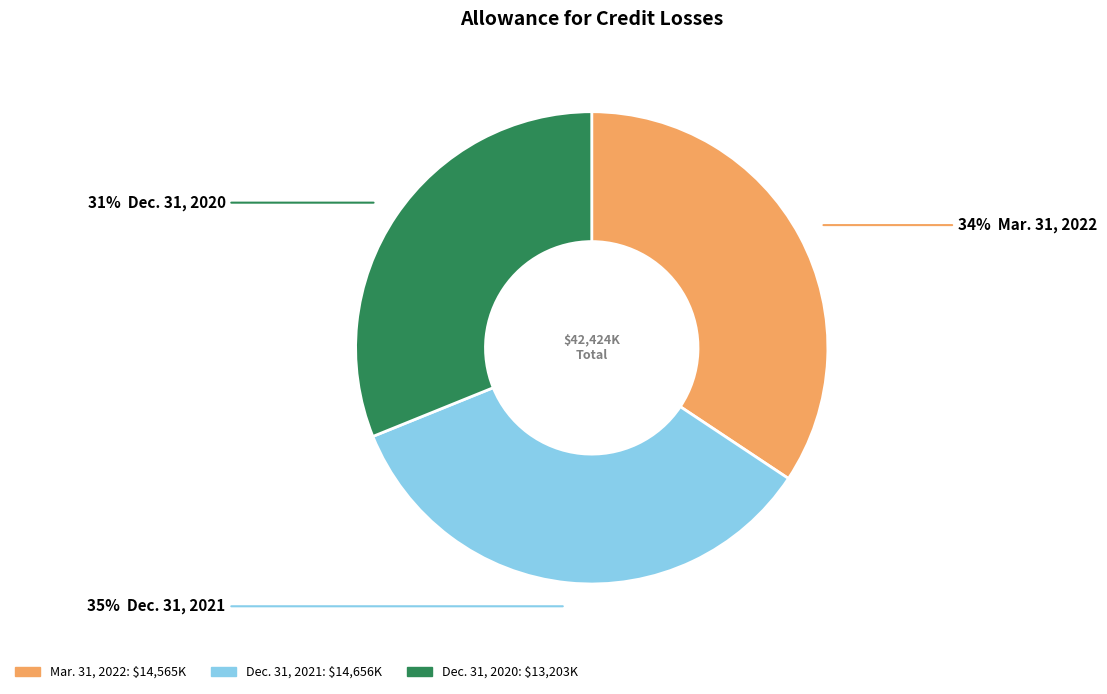

Which slice is the smallest?

Dec. 31, 2020